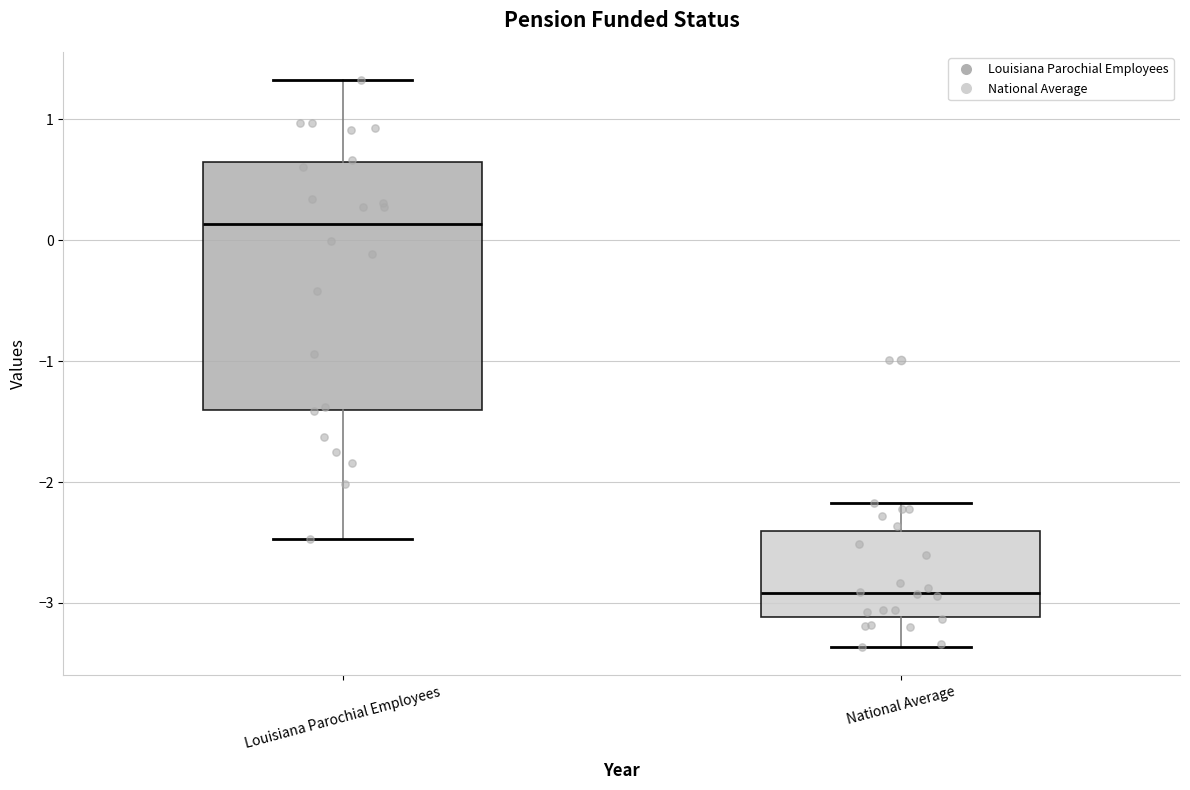

Where does the lower whisker of the box for National Average end on the y-axis? The values are not printed on the chart, so give them approximately, as read against the axis.

-3.4